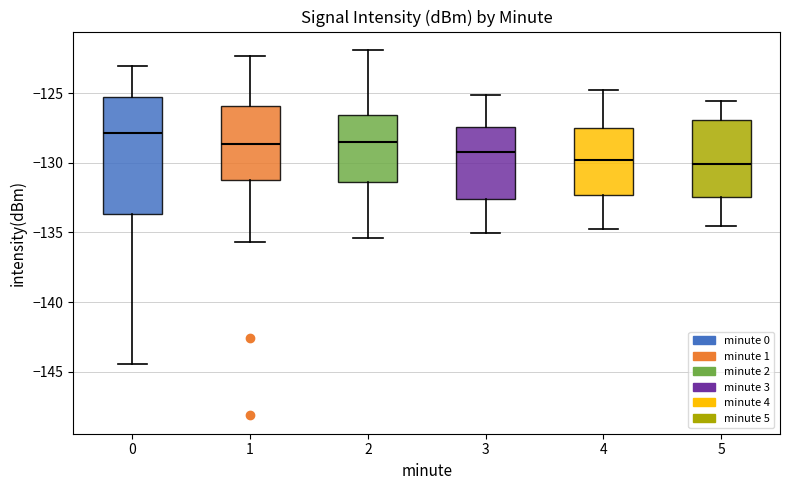

Which box is the tallest, from its lower edge to its upper edge?

0